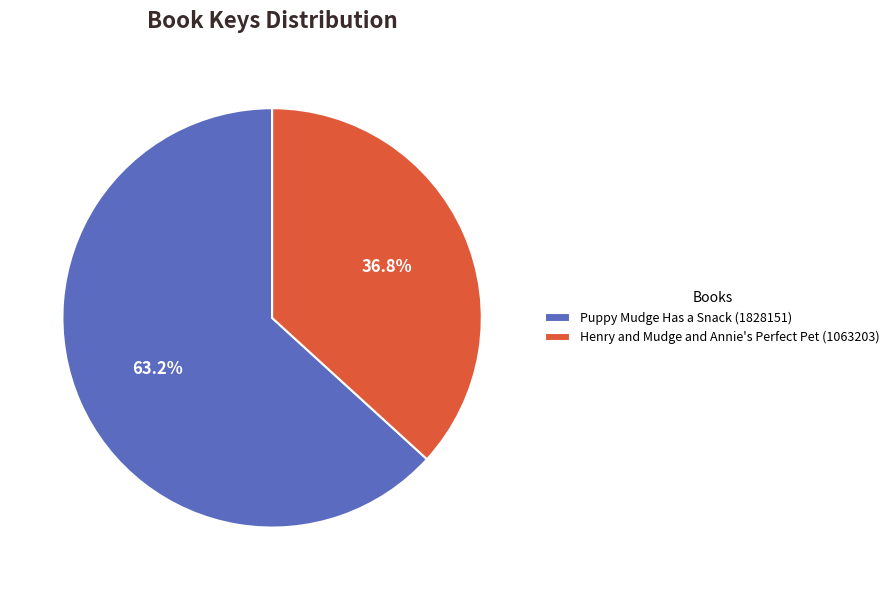

To the nearest percent, what is the combined percentage of Henry and Mudge and Annie's Perfect Pet (1063203) and Puppy Mudge Has a Snack (1828151)?

100%